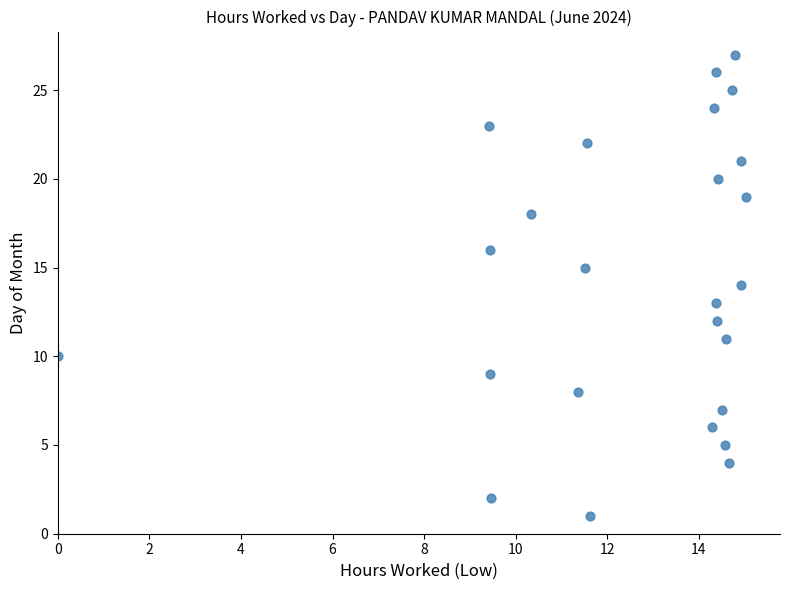

What is the range of Y values (max minus min)?

26